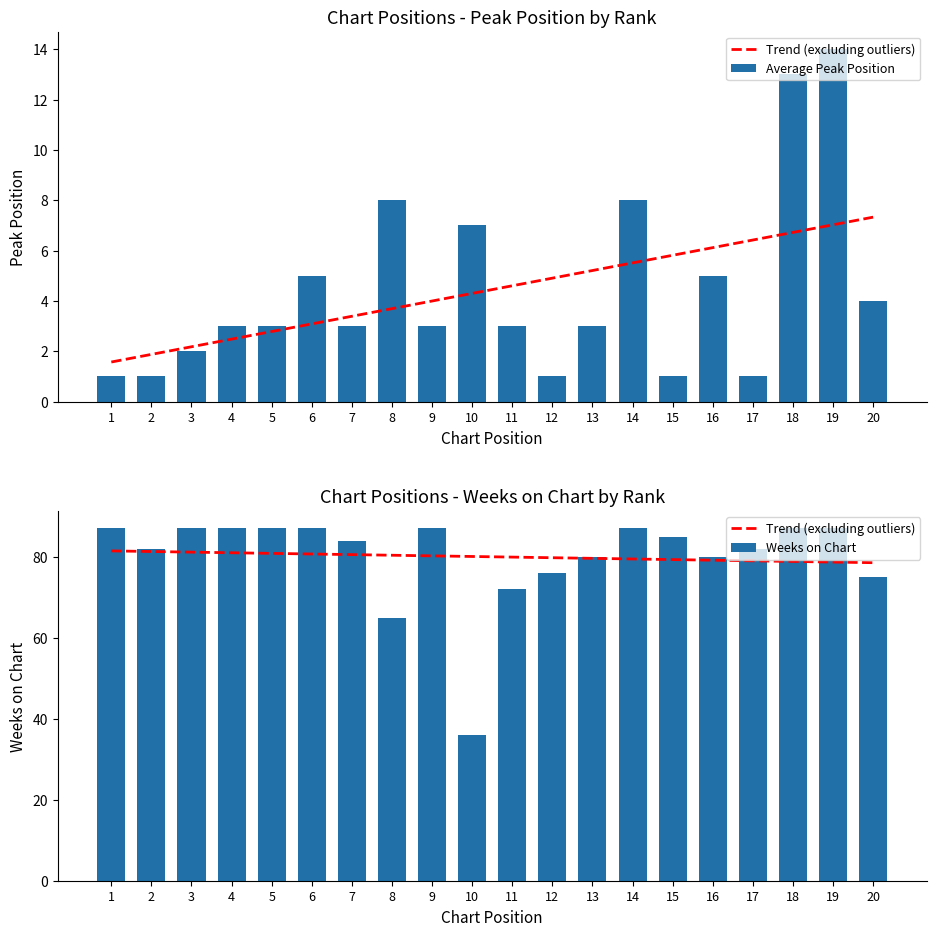

What is the difference between the maximum and minimum values in the Trend (excluding outliers) series?

2.9